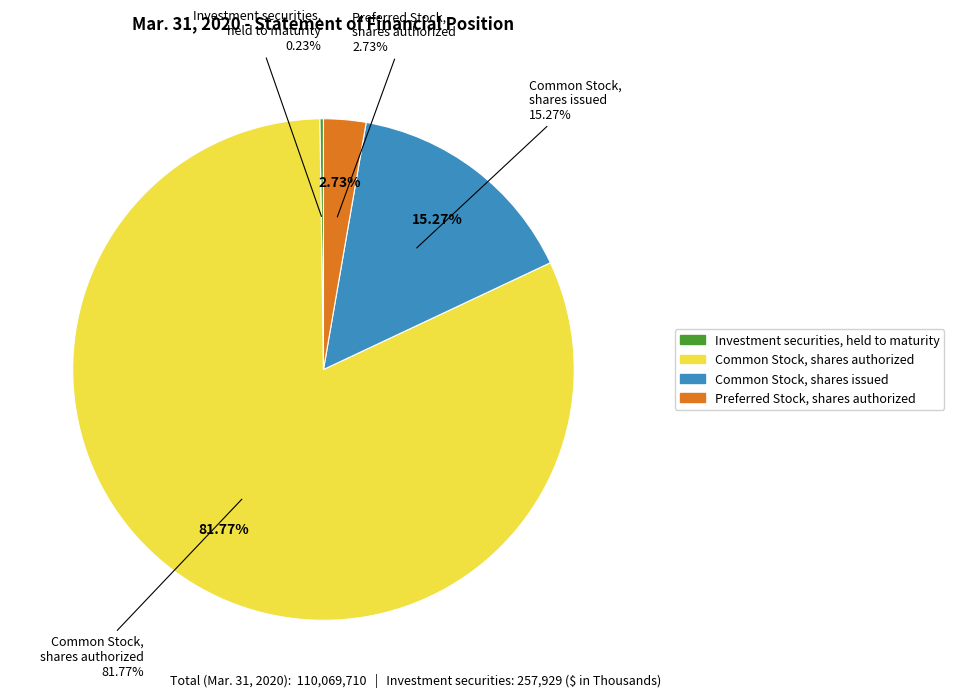

Which slice is the smallest?

Investment securities, held to maturity